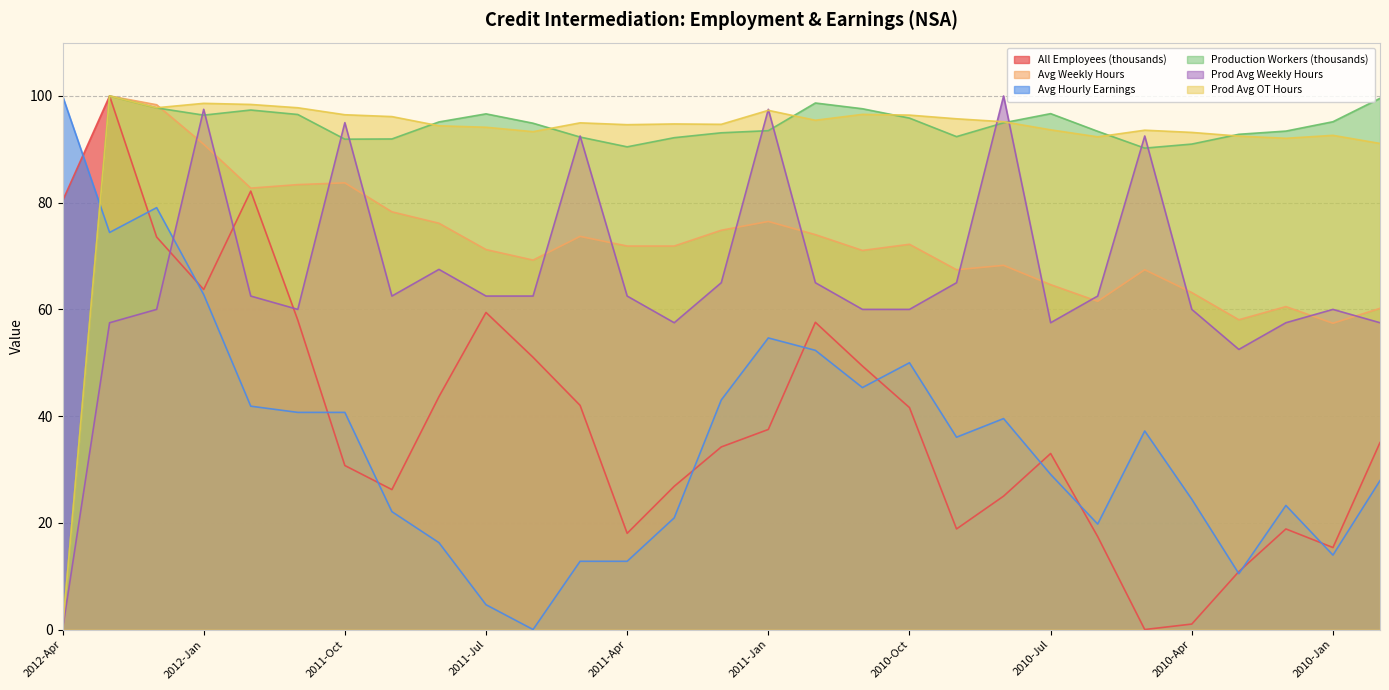

At which category does the chart reach its minimum across all series?

2010-May